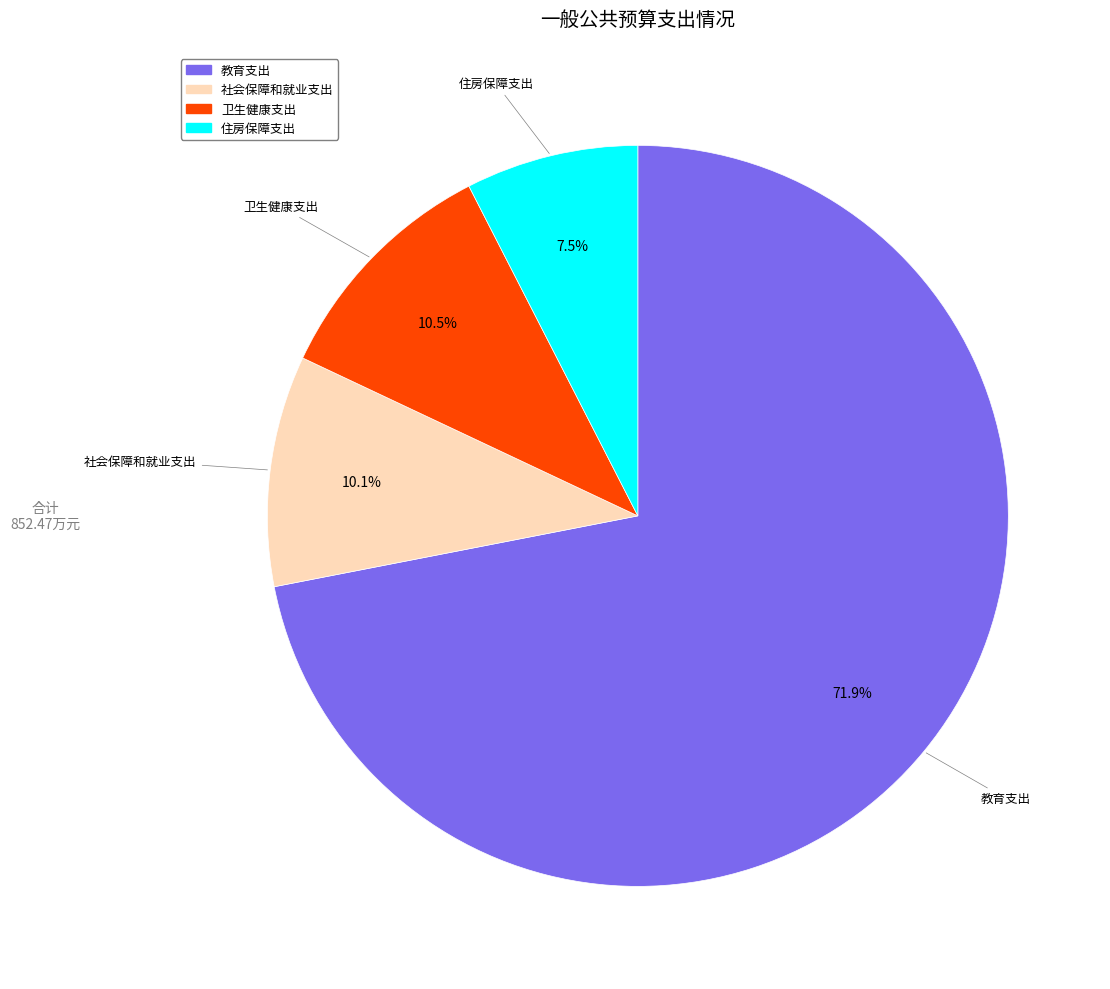

How many segments does this pie chart have?

4